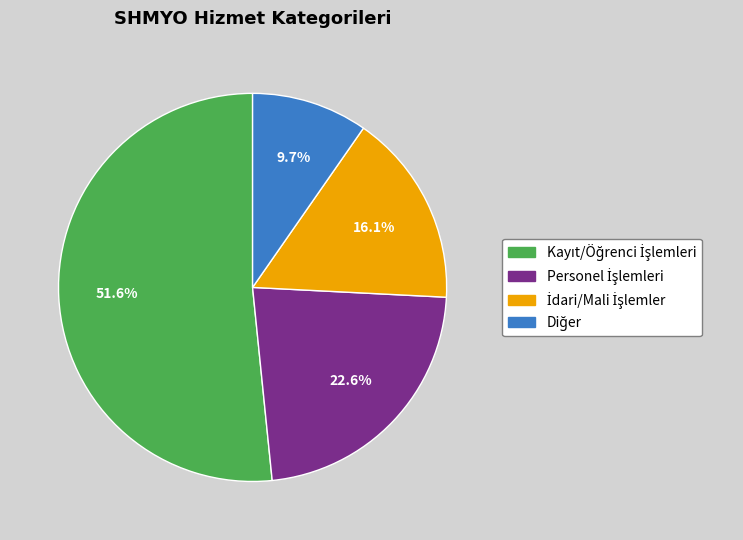

Is there a majority slice in this chart?

Yes